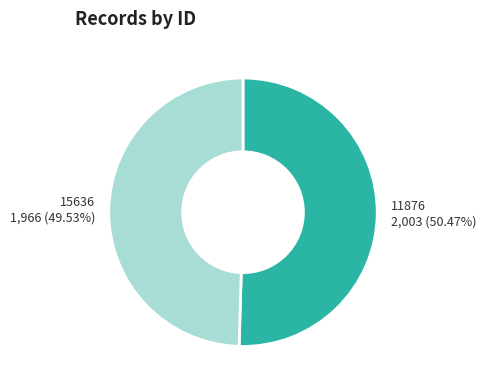

Which has a higher value, 11876 or 15636?

11876